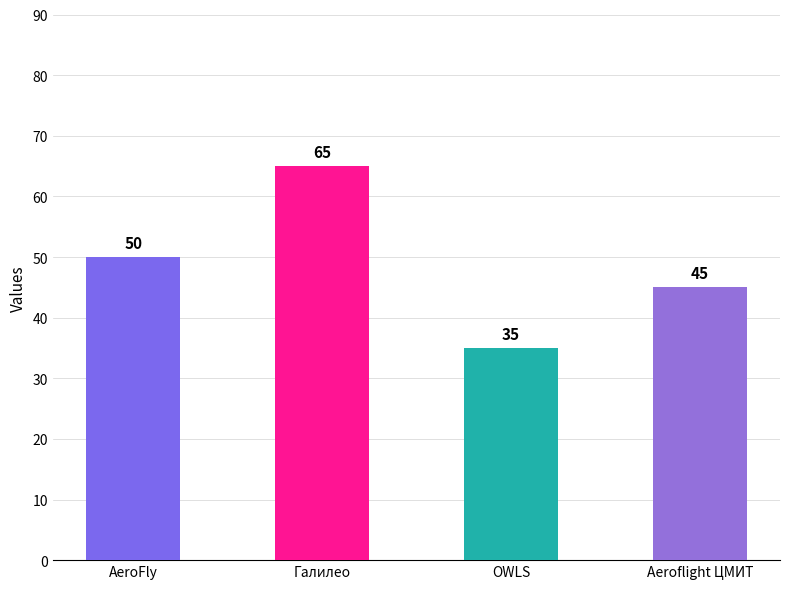

Are the bars grouped side by side (vs. stacked)?

No